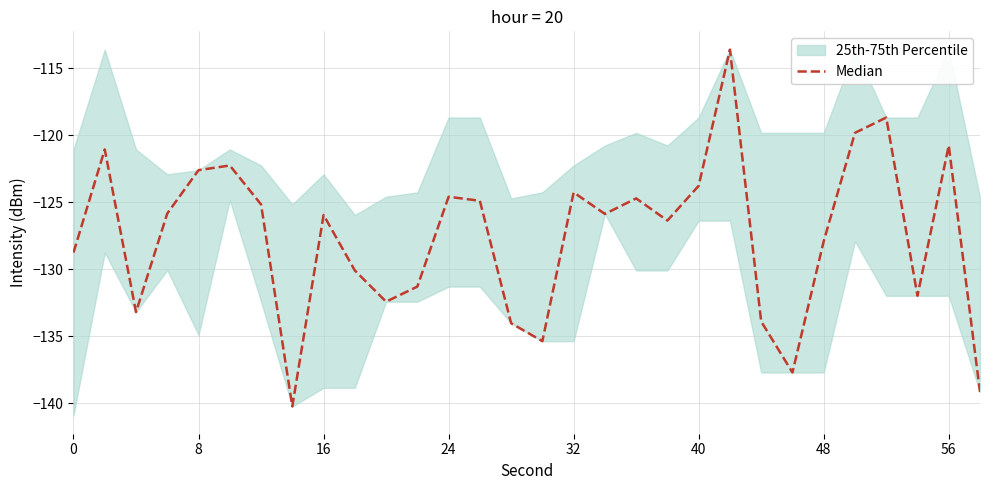

How many categories are shown in the chart?

30